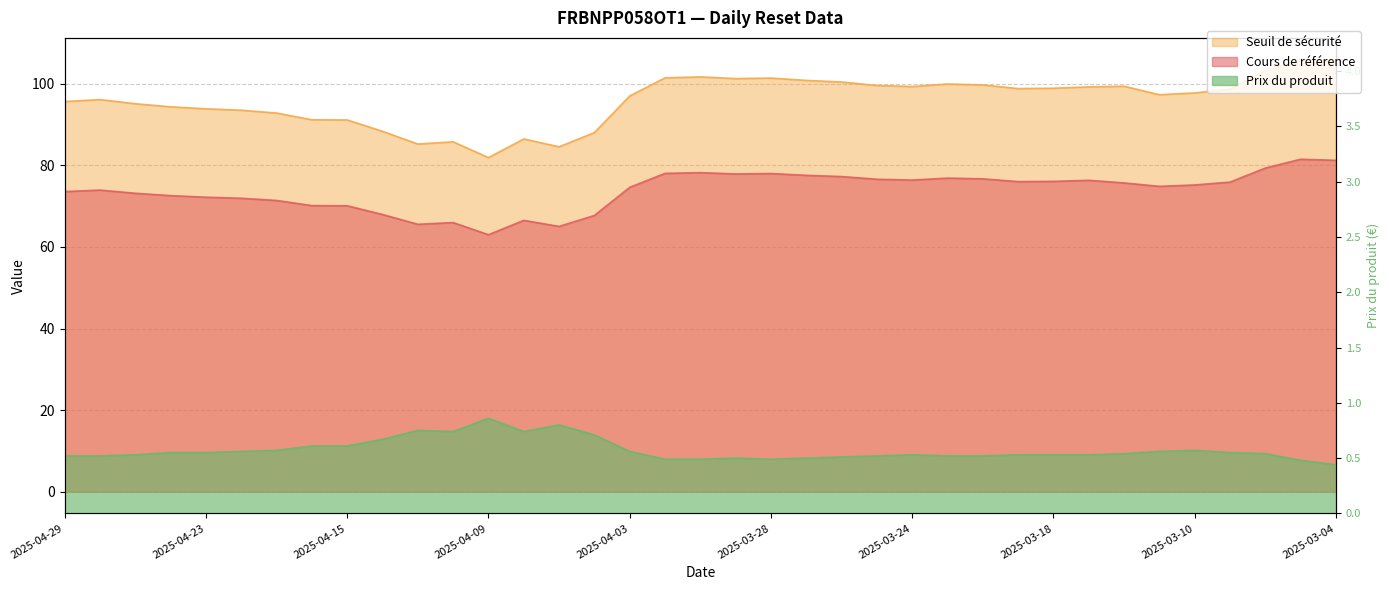

What is the sum of the Prix du produit values at 2025-03-07 and 2025-03-31?

1.1